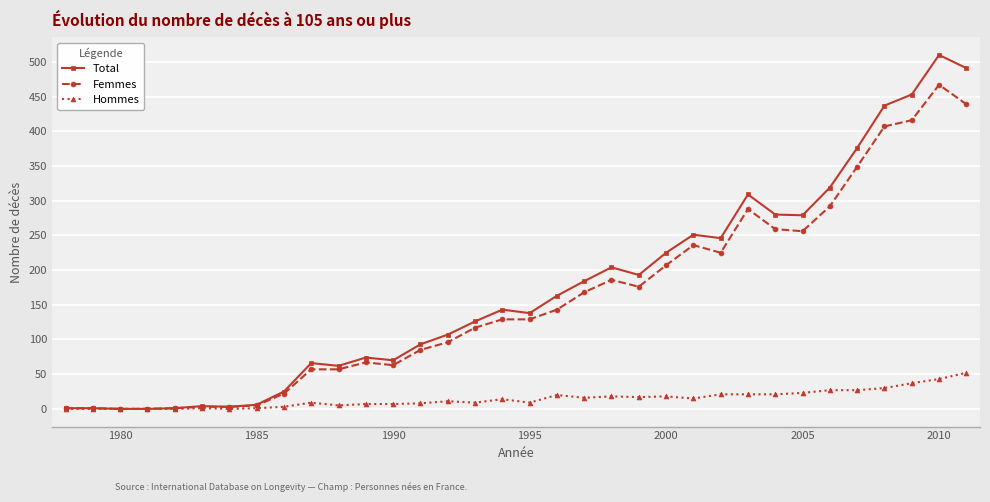

True or false: Total has more than 0 interior local peaks.

True